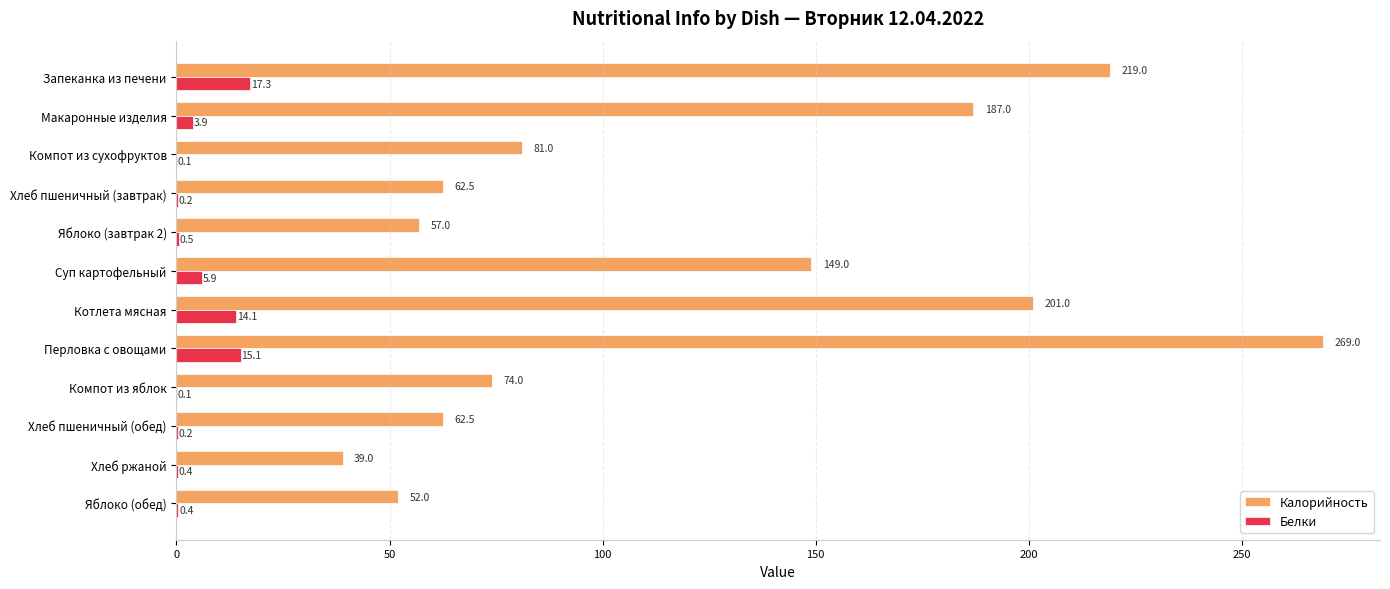

Between Компот из сухофруктов and Хлеб пшеничный (обед), which series saw the biggest shift?

Калорийность